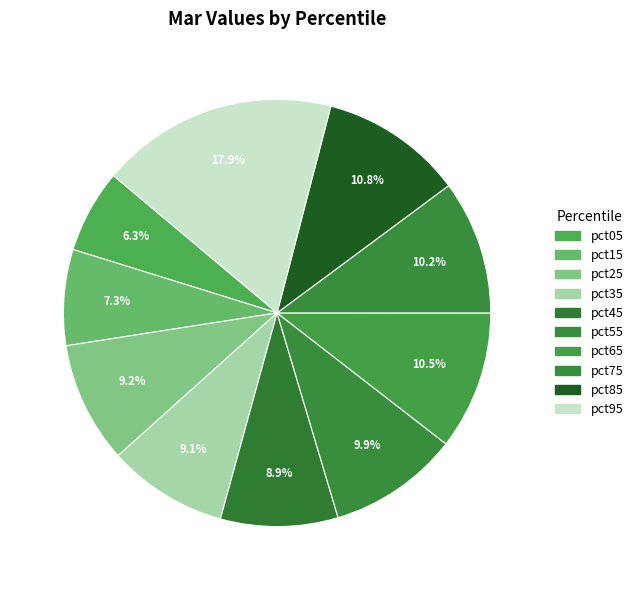

True or false: pct35 accounts for 9% of the total.

True